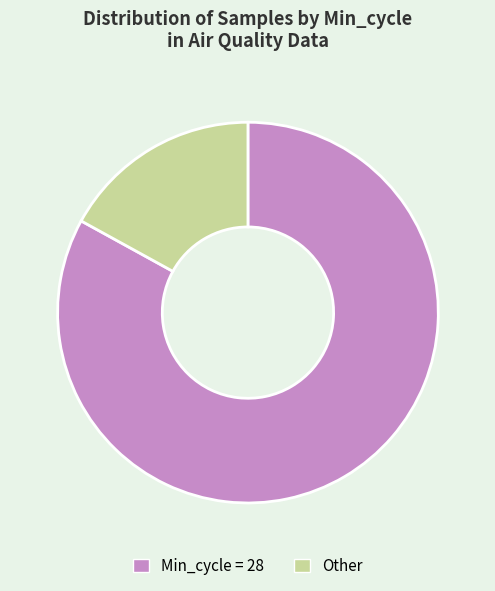

Which slice is the largest?

Min_cycle = 28